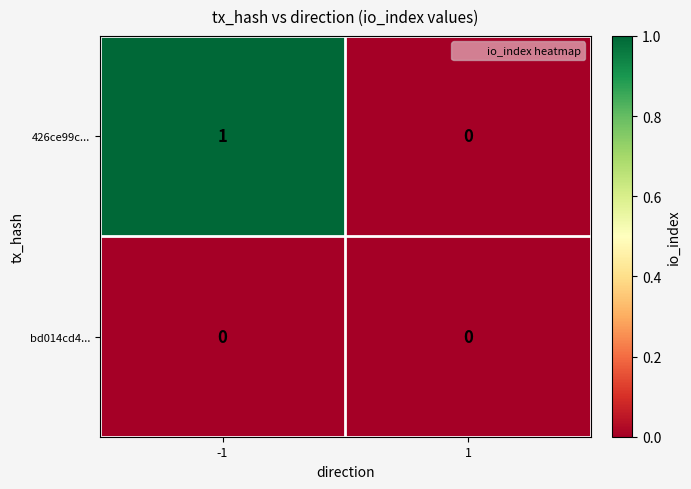

List the series in order of their overall mean, highest first.

426ce99c..., bd014cd4...